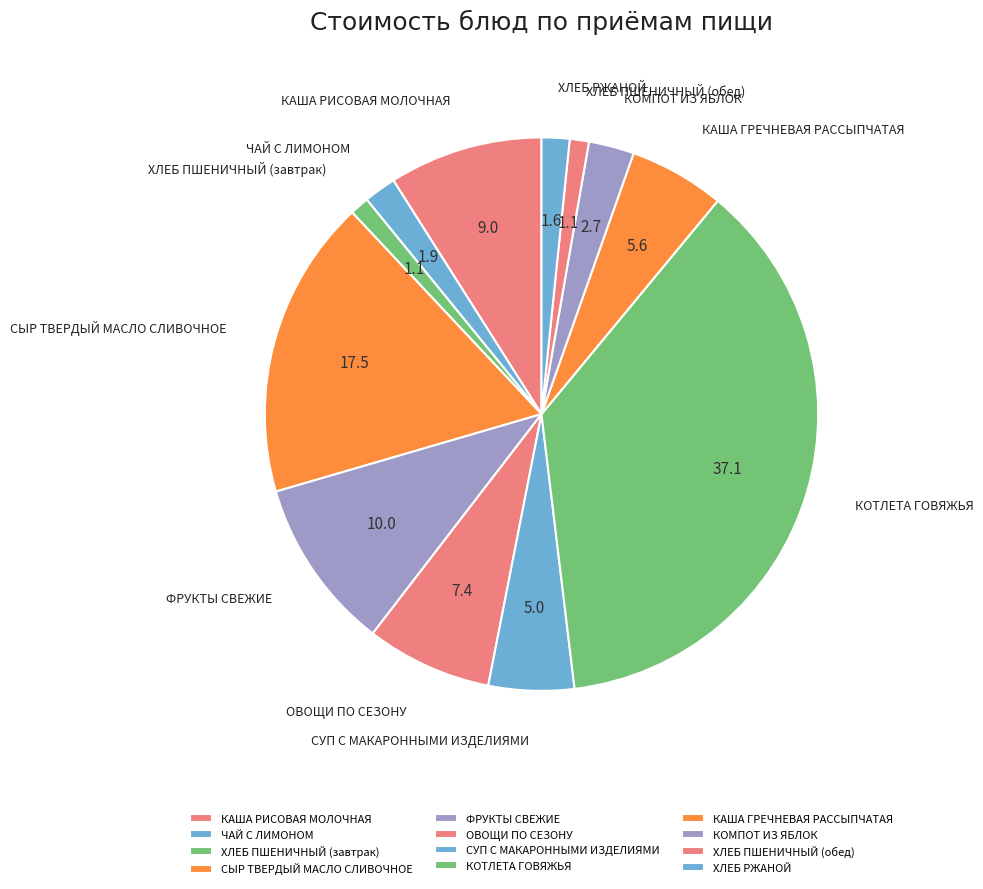

Do ОВОЩИ ПО СЕЗОНУ and ФРУКТЫ СВЕЖИЕ together represent more than half of the pie?

No